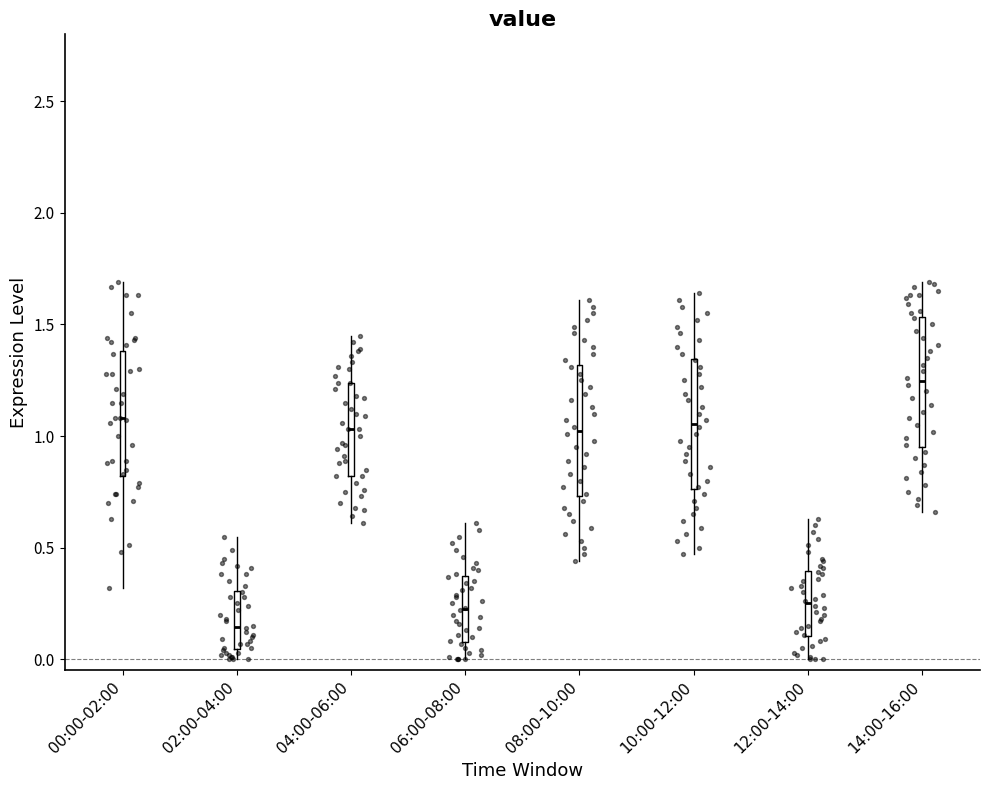

Where is the lower edge of the box for 14:00-16:00 on the y-axis? The values are not printed on the chart, so give them approximately, as read against the axis.

0.95